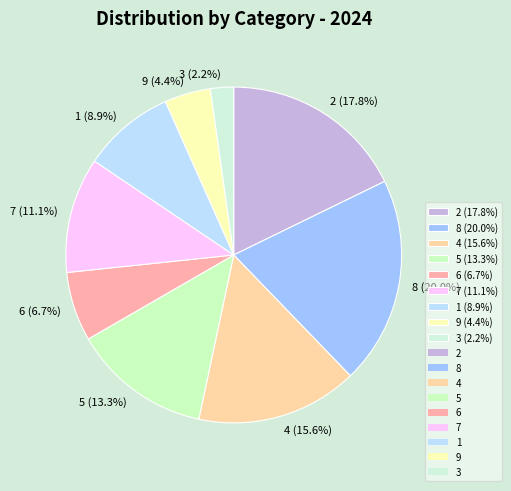

Rank the categories by value from highest to lowest.

8 (20.0%), 2 (17.8%), 4 (15.6%), 5 (13.3%), 7 (11.1%), 1 (8.9%), 6 (6.7%), 9 (4.4%), 3 (2.2%)